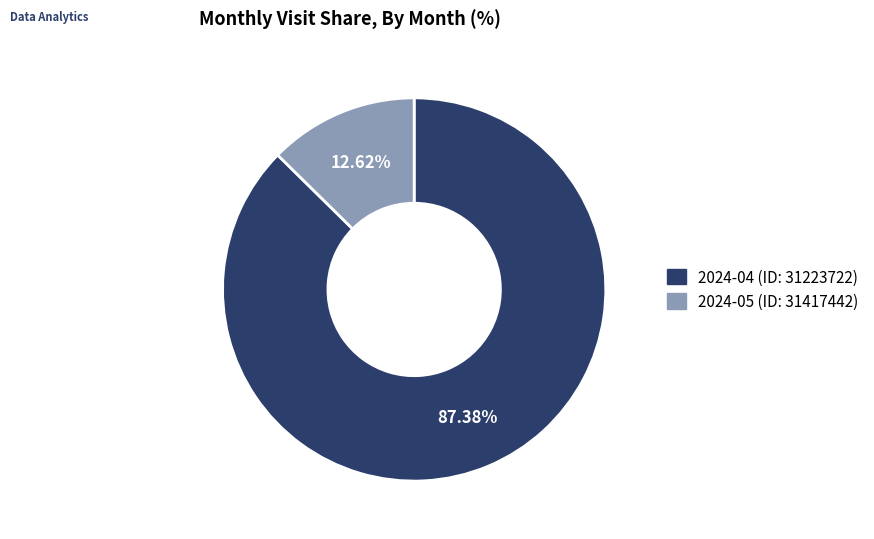

To the nearest percent, what portion does 2024-04 (ID: 31223722) represent?

87%